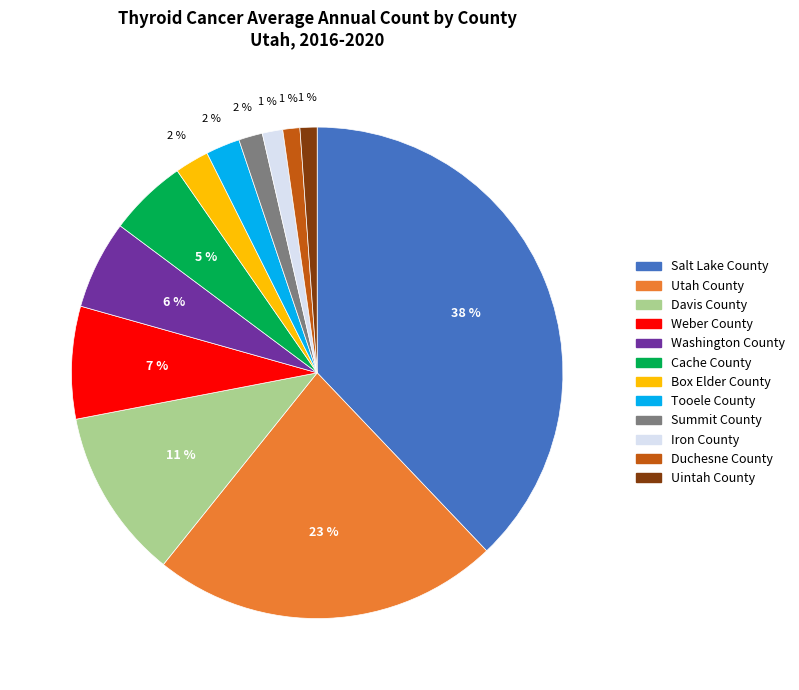

To the nearest percent, what is the combined percentage of Uintah County and Tooele County?

3%